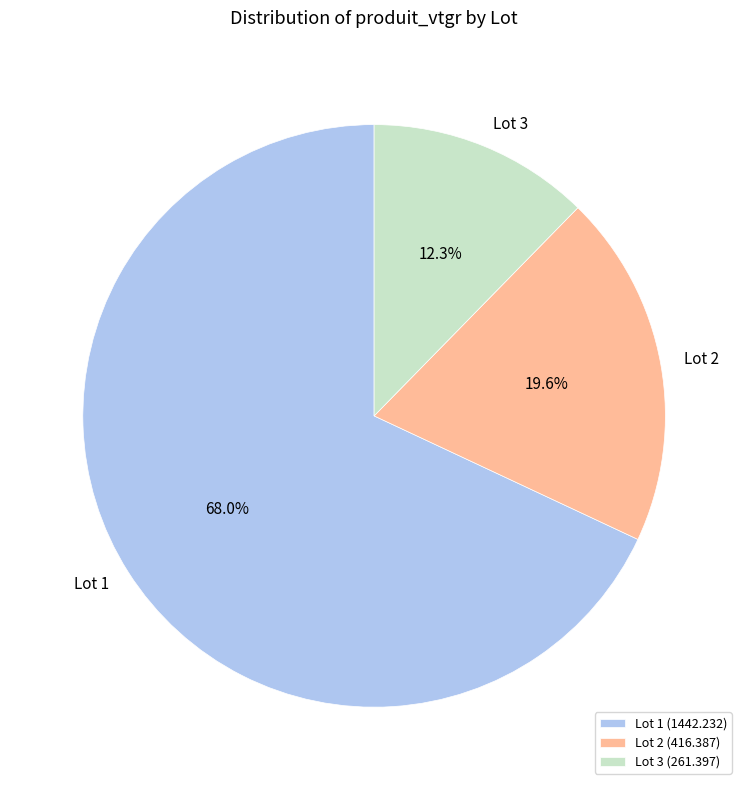

How much of the chart is everything except Lot 3?

87.7%